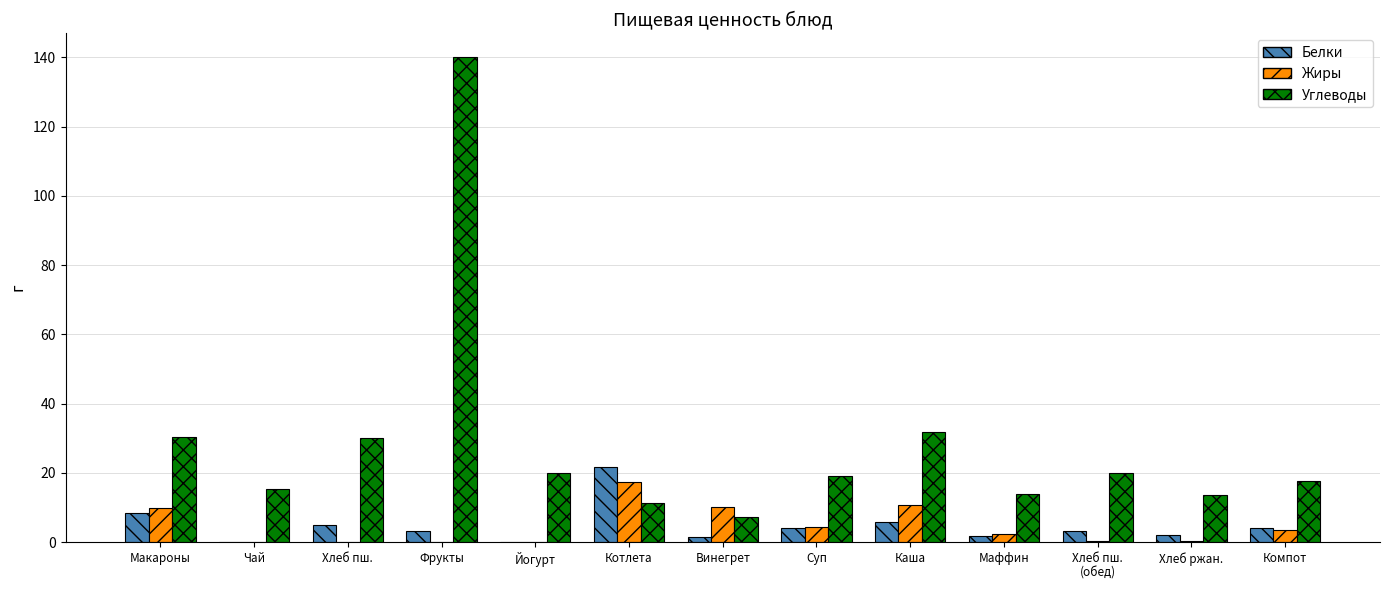

Which category has the highest value in the Жиры series?

Котлета